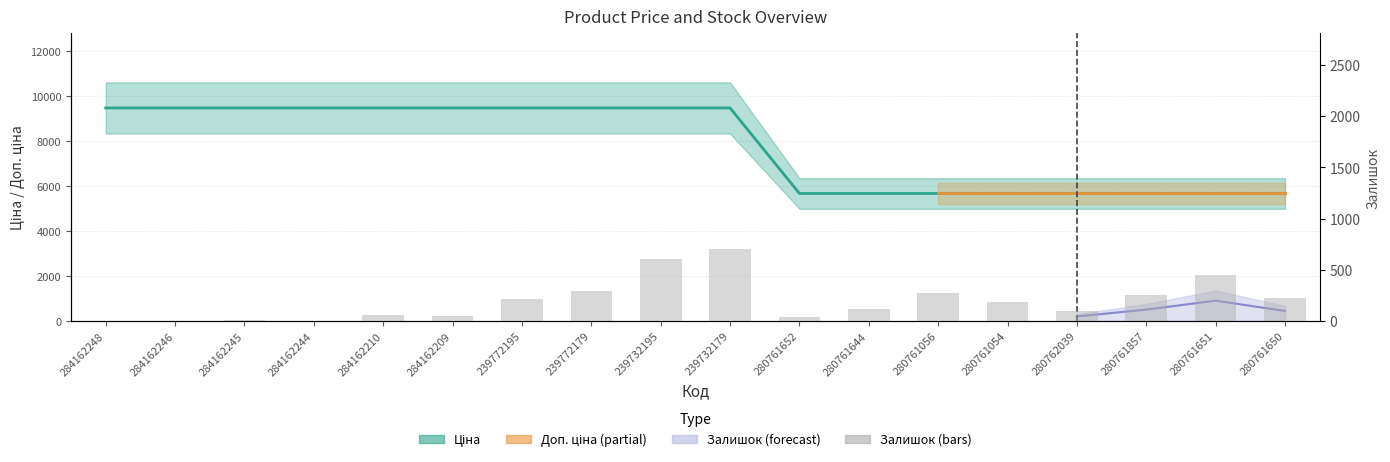

Is it true that Ціна equals 9480.1 at 239772195?

True